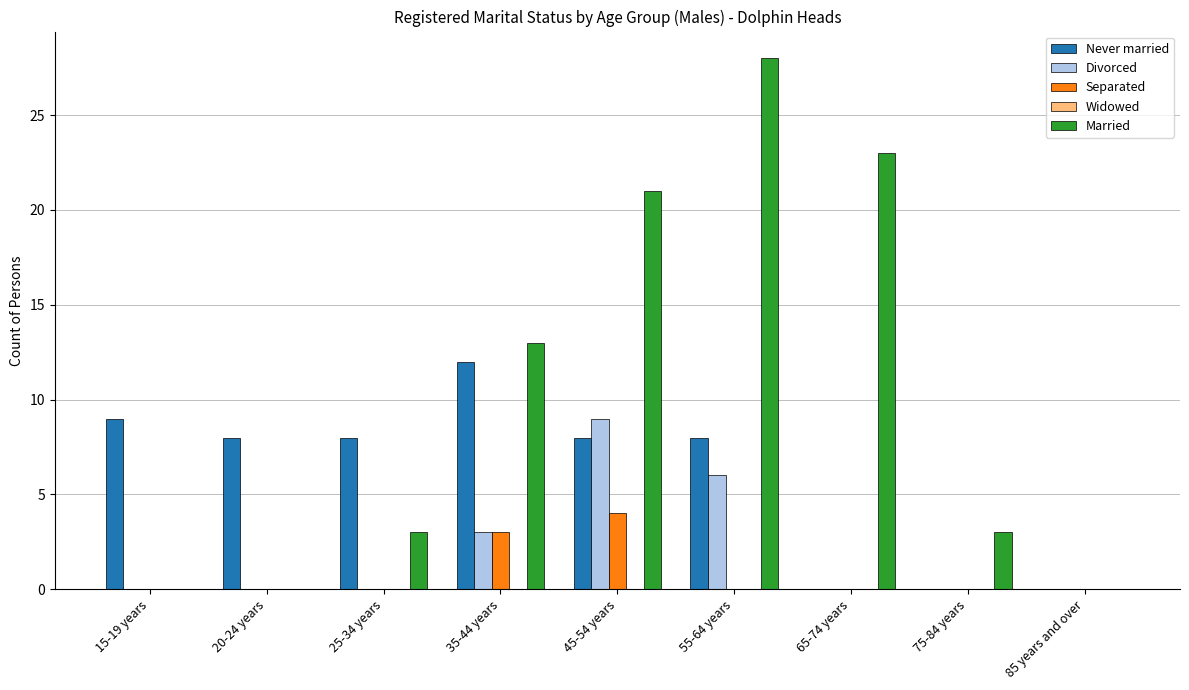

Which series has the largest total across all categories?

Married